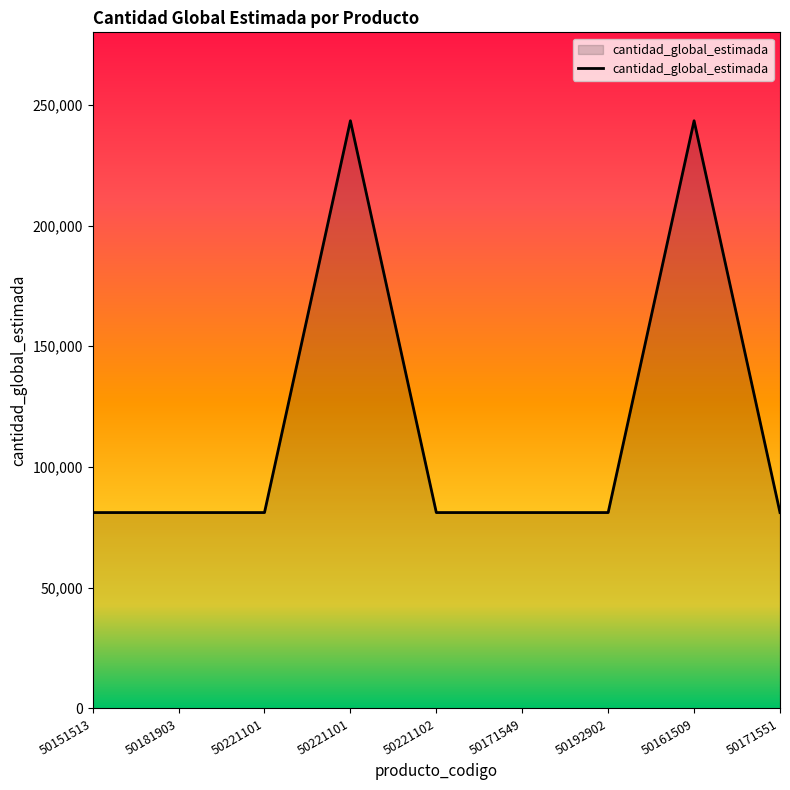

How many lines are shown in the chart?

1